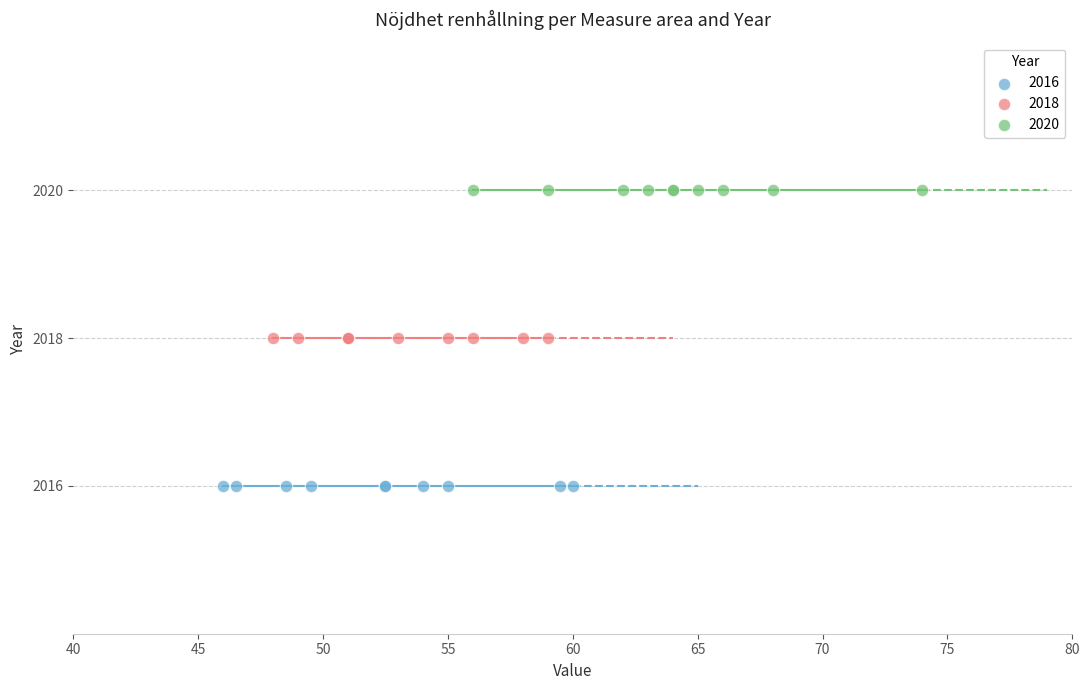

Which series reaches the maximum Y coordinate?

2020